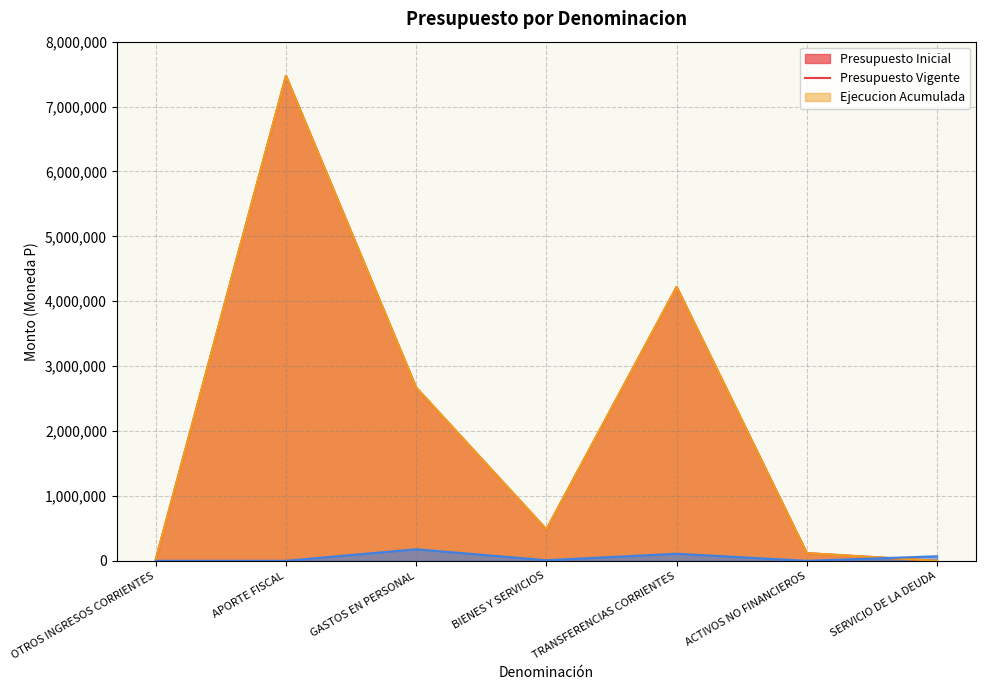

What is the spread (max minus min) of values at BIENES Y SERVICIOS?

475561